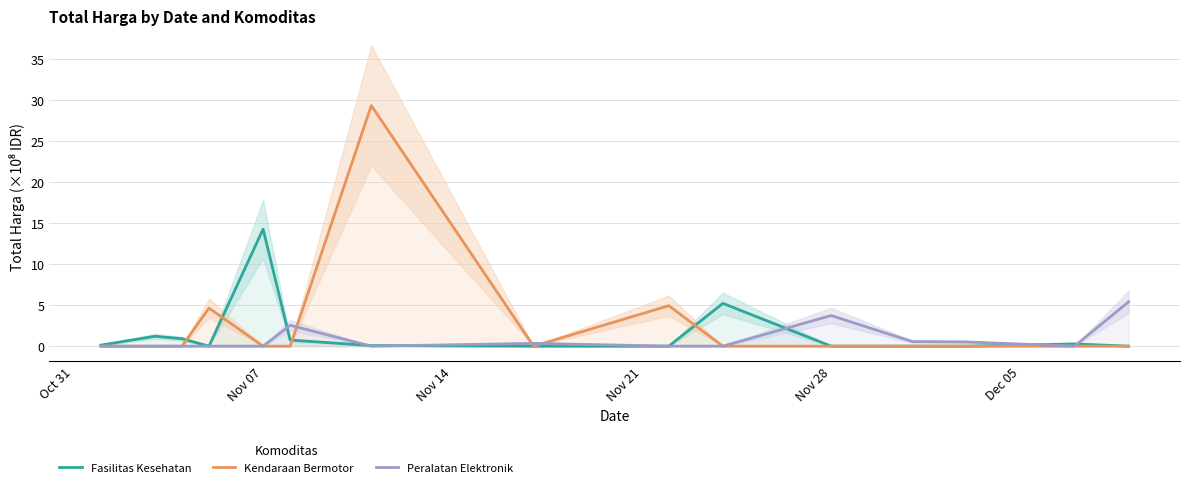

The Peralatan Elektronik series shows 3.7 at Nov 28. True or false?

True